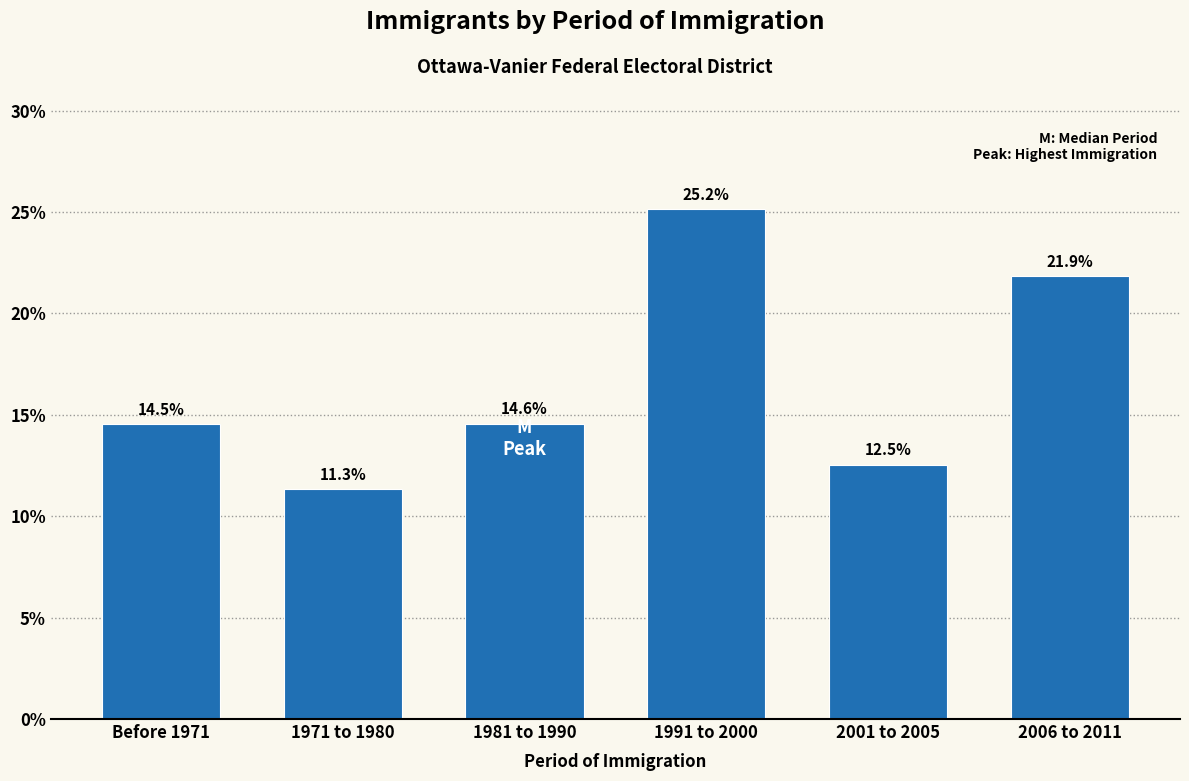

Reading right to left, extract all data points from this chart.

21.9	12.5	25.2	14.6	11.3	14.5